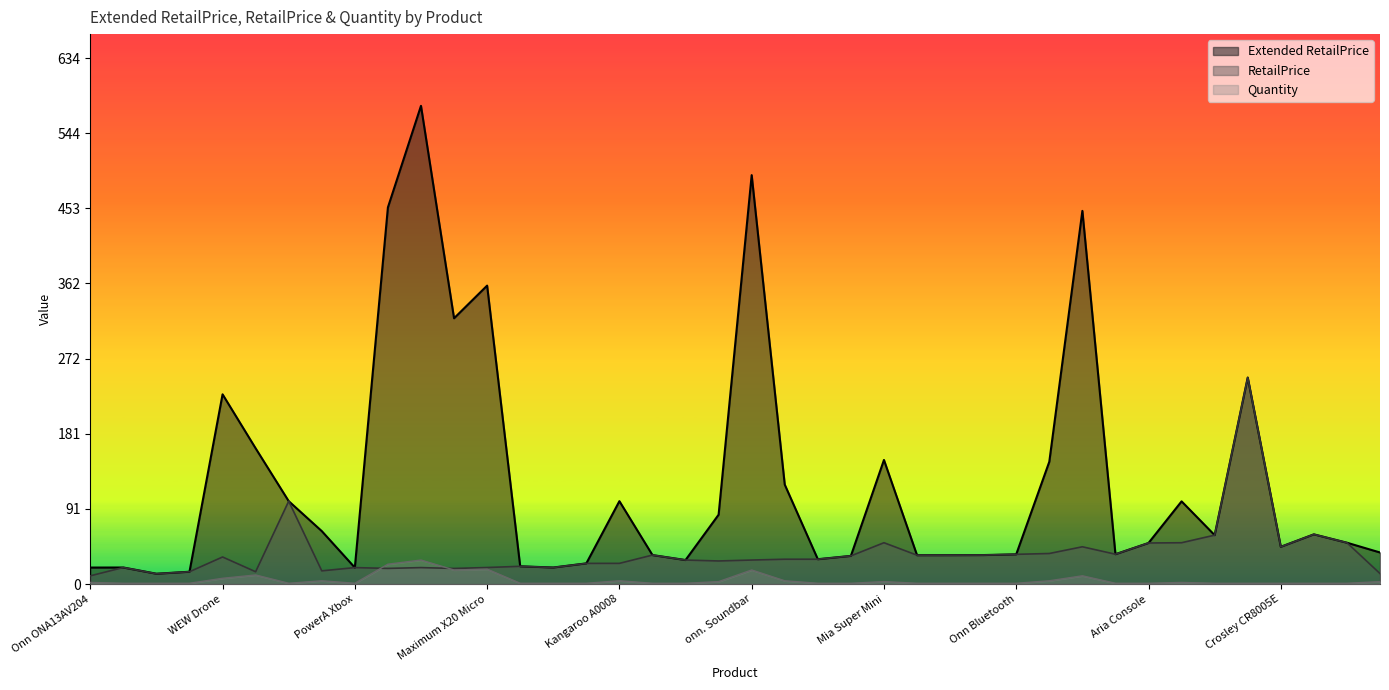

What is the sum of all RetailPrice values?

1507.9